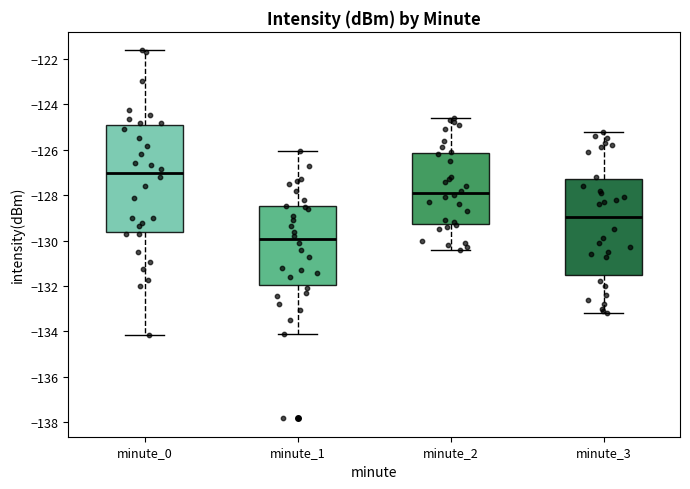

Reading left to right, transcribe this box plot: for each box, give where its median line is, the range the box spans, and where its two whiskers end, as read against the y-axis. The values are not printed on the chart, so give them approximately, as read against the axis.

minute_0: median -127.0, box -129.6 to -124.8, whiskers -134.2 to -121.6
minute_1: median -130.0, box -132.0 to -128.4, whiskers -134.2 to -126.0
minute_2: median -127.8, box -129.2 to -126.2, whiskers -130.4 to -124.6
minute_3: median -129.0, box -131.6 to -127.2, whiskers -133.2 to -125.2